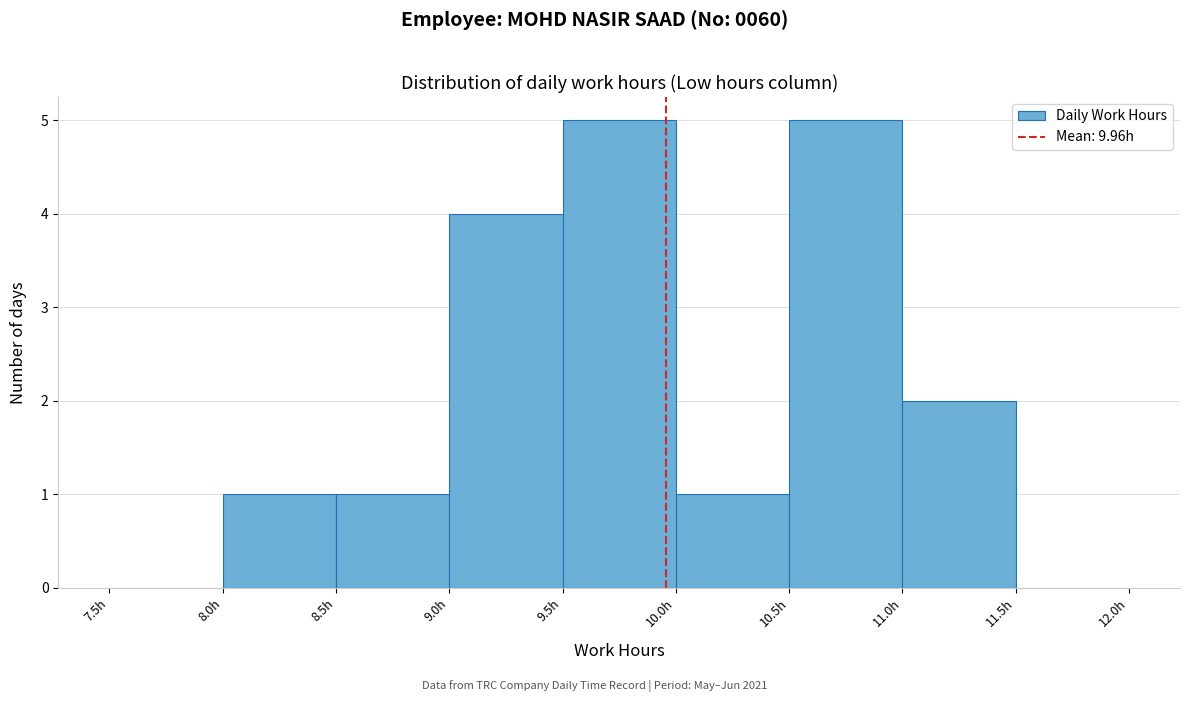

Reading left to right, transcribe this chart: for each bar, give the range it covers on the x-axis and its height. The values are not printed on the chart, so give them approximately, as read against the axis.

7.5 to 8.0: 0
8.0 to 8.5: 1
8.5 to 9.0: 1
9.0 to 9.5: 4
9.5 to 10.0: 5
10.0 to 10.5: 1
10.5 to 11.0: 5
11.0 to 11.5: 2
11.5 to 12.0: 0